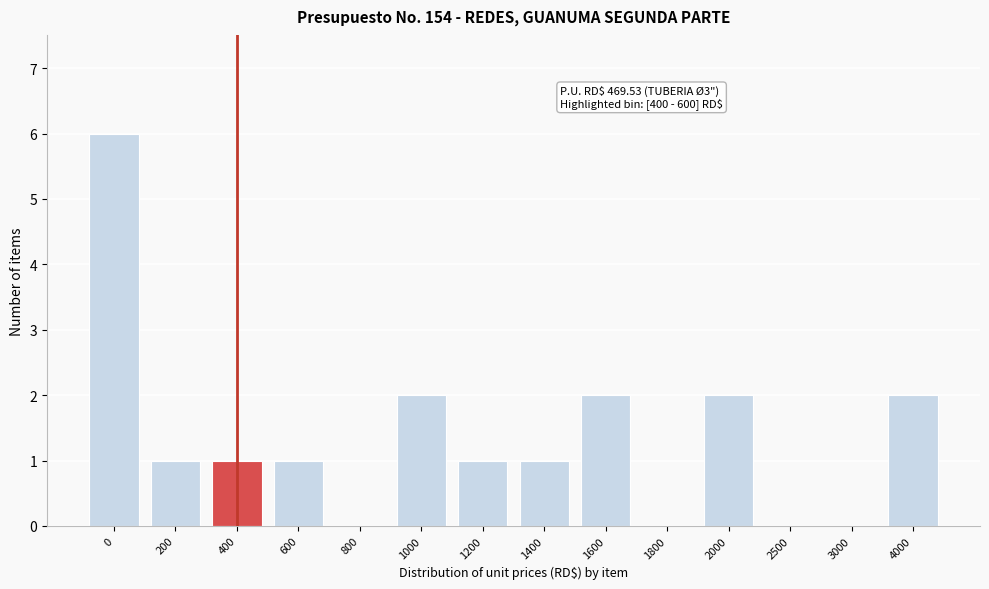

Reading right to left, extract all data points from this chart.

4000=2	3000=0	2500=0	2000=2	1800=0	1600=2	1400=1	1200=1	1000=2	800=0	600=1	400=1	200=1	0=6